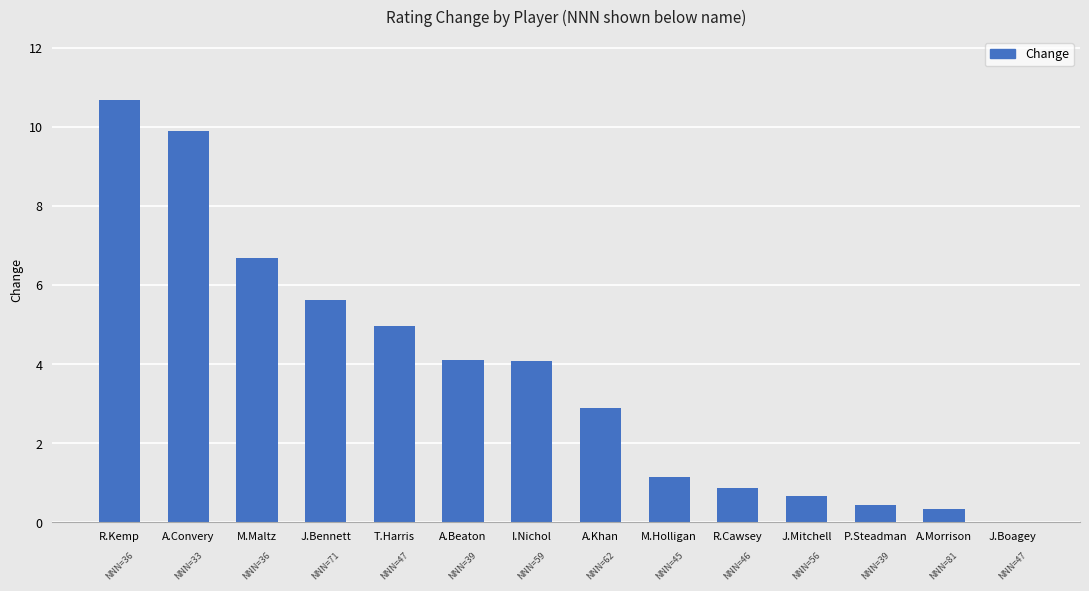

True or false: the data shows 5.6 at J.Bennett.

True